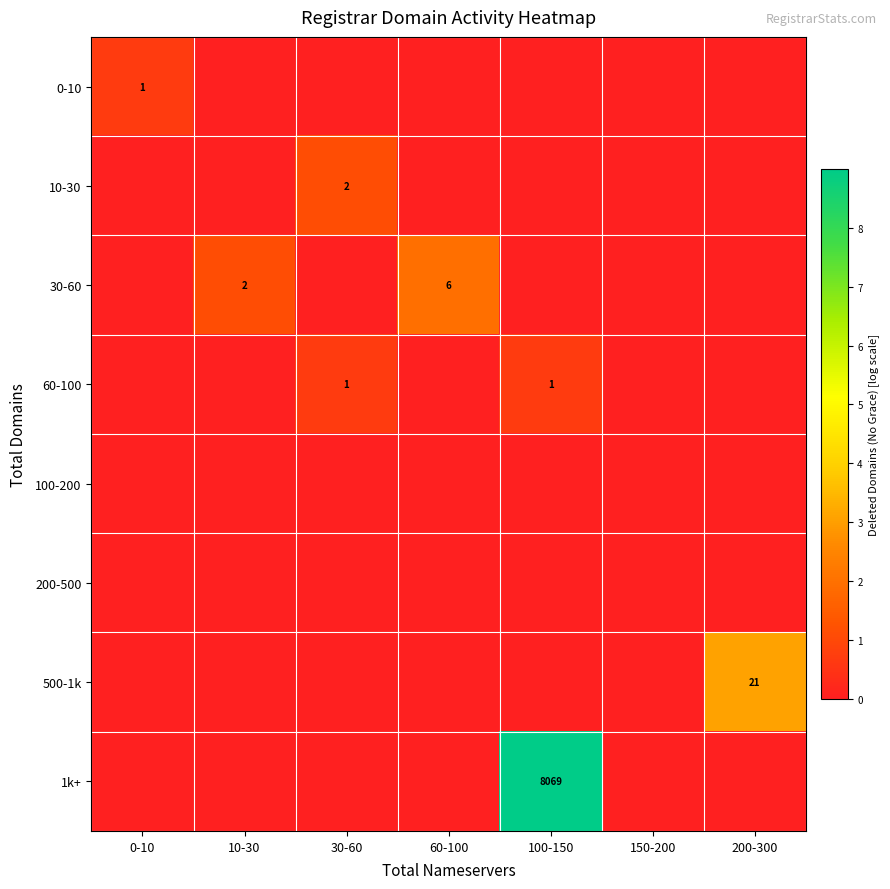

True or false: 500-1k has a value of 32 at 200-300.

False